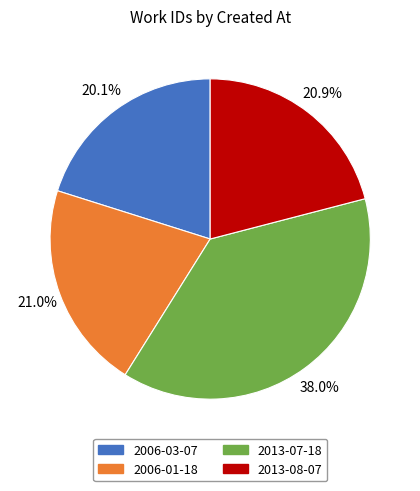

Is there any slice that represents more than half of the pie?

No